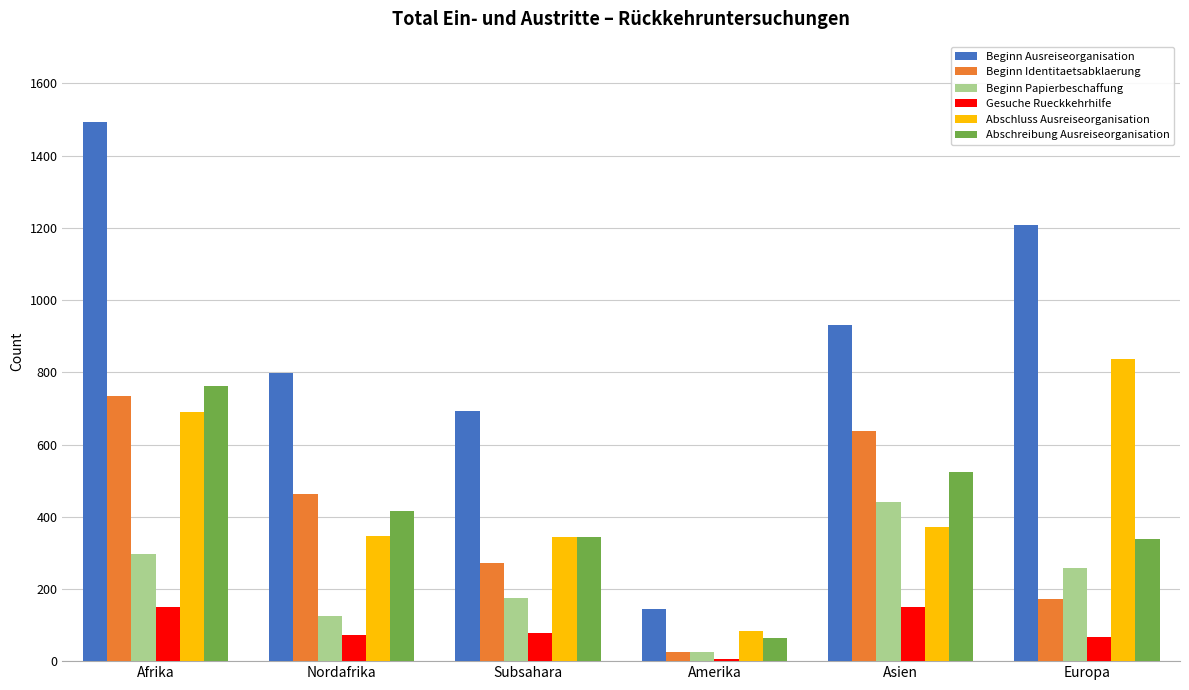

Which series changed the most between Amerika and Asien?

Beginn Ausreiseorganisation